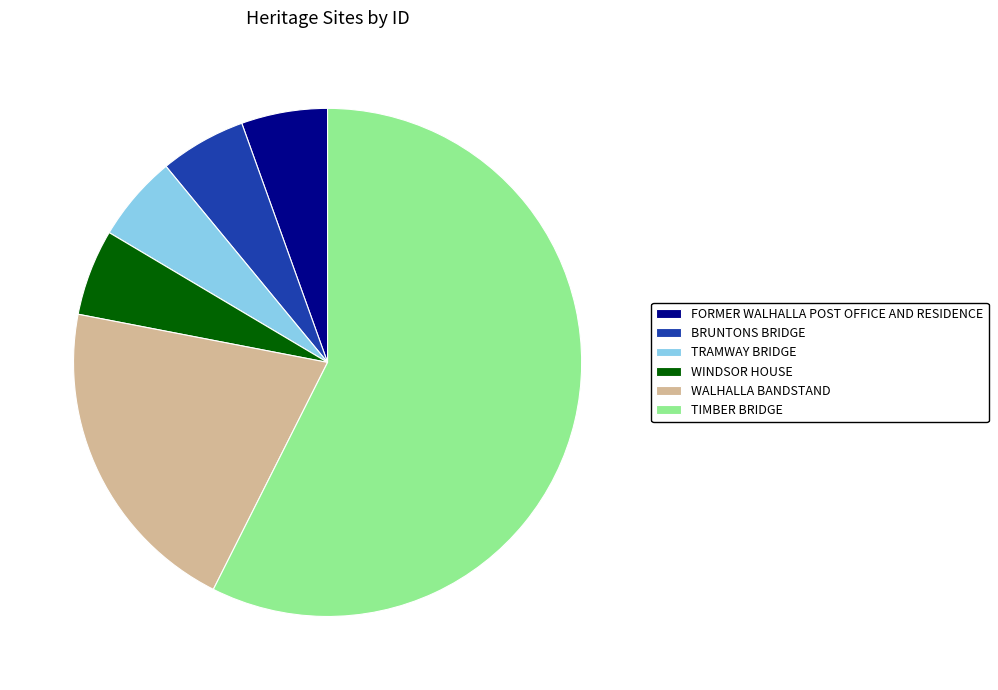

Is it true that TRAMWAY BRIDGE is 5% of the pie?

True